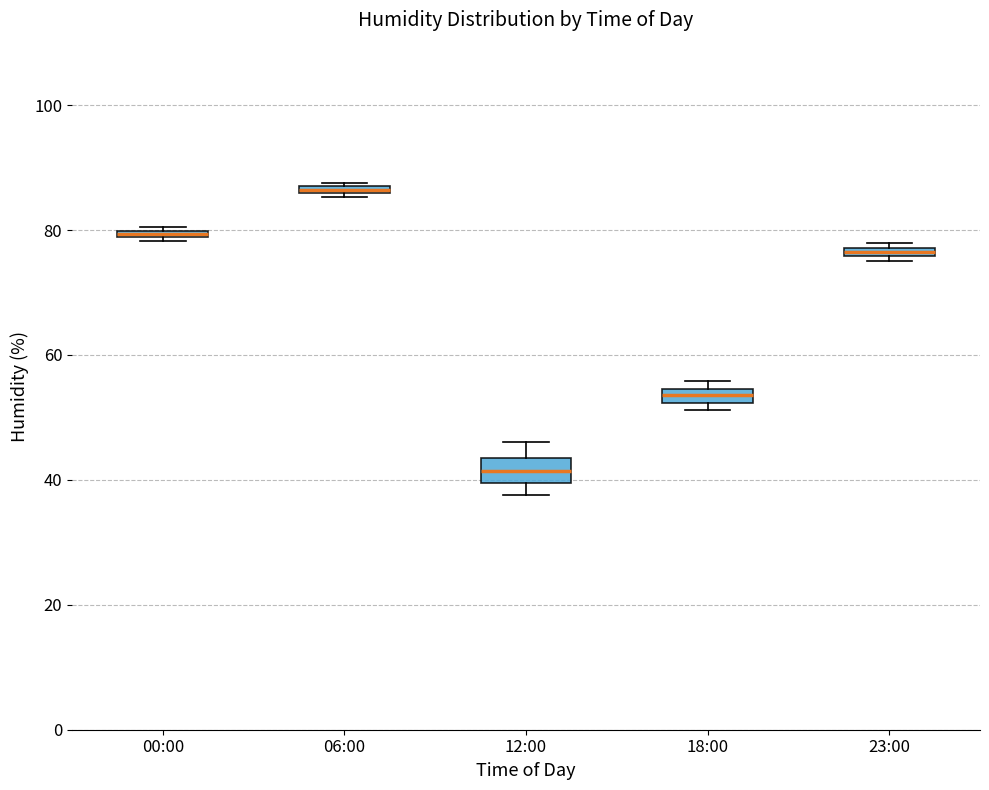

Where is the upper edge of the box for 18:00 on the y-axis? The values are not printed on the chart, so give them approximately, as read against the axis.

54